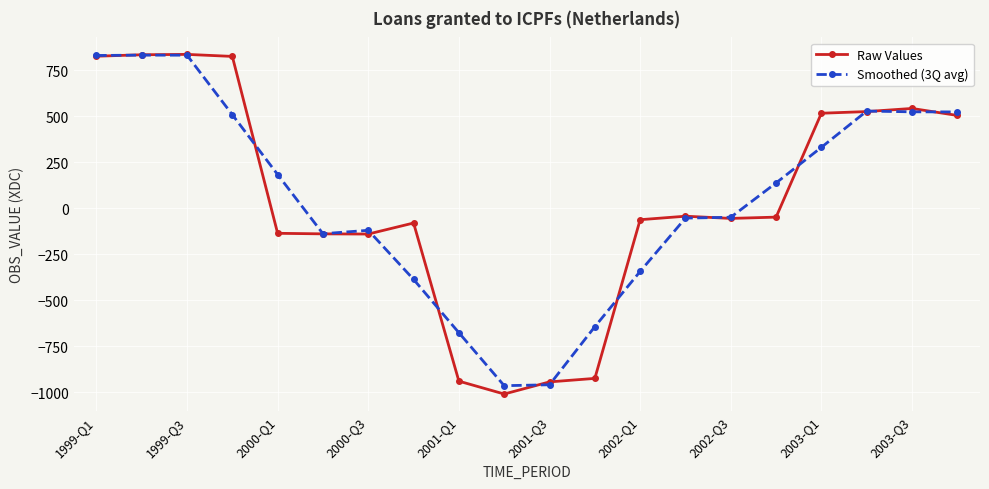

What is the minimum value for Smoothed (3Q avg)?

-964.7